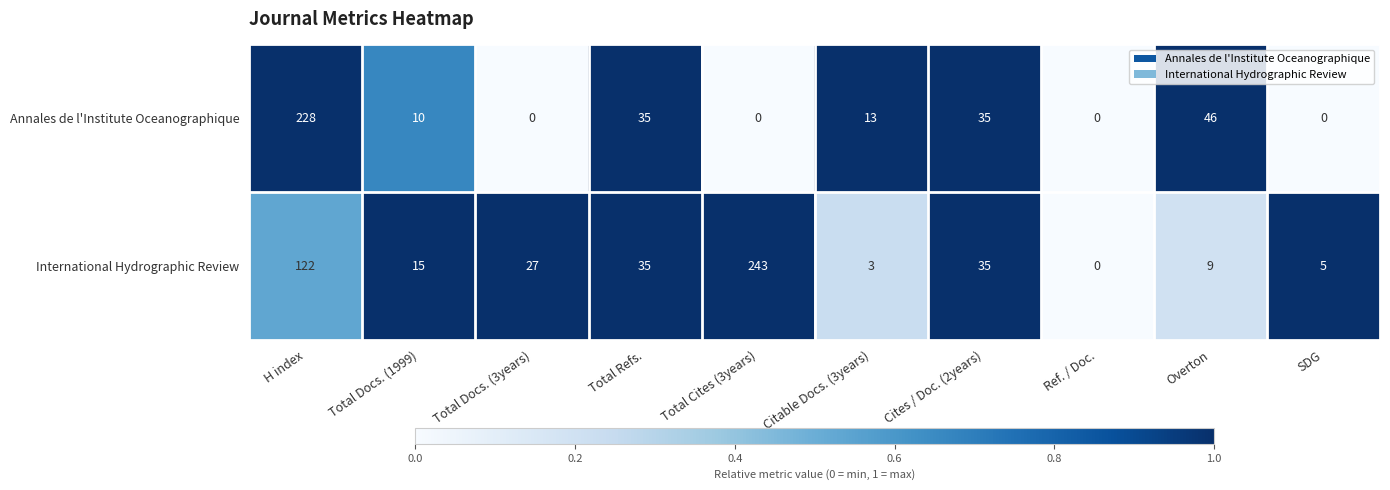

Rank the series by their maximum value, from lowest to highest.

Annales de l'Institute Oceanographique, International Hydrographic Review